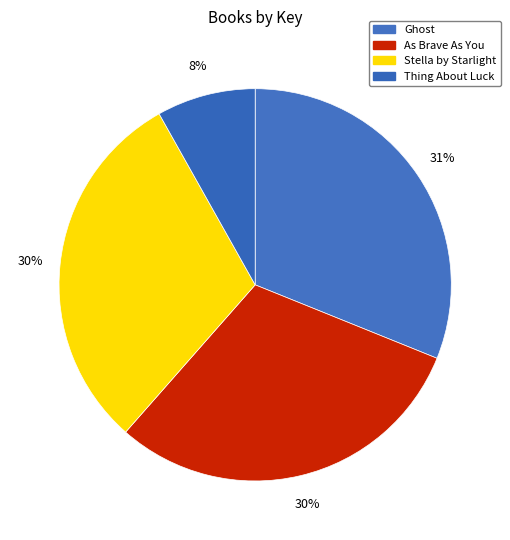

Rank the categories by value from highest to lowest.

Ghost, As Brave As You, Stella by Starlight, Thing About Luck